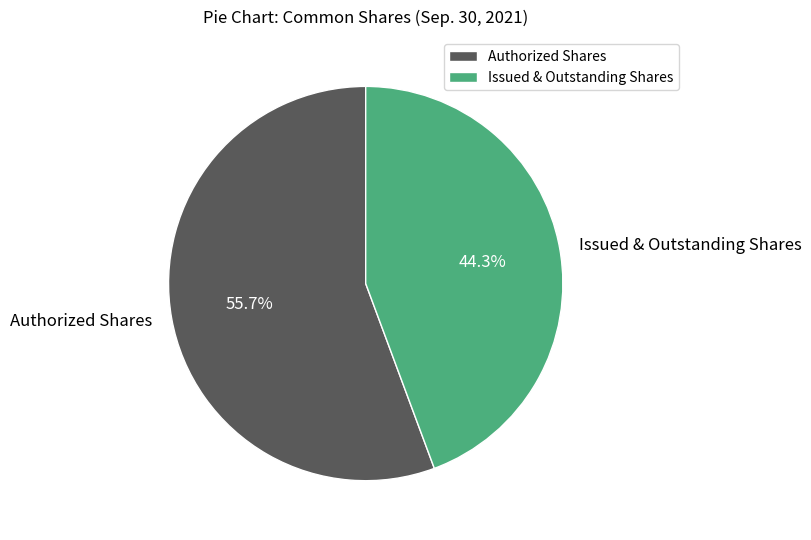

To the nearest percent, what is the difference between the largest and smallest slice percentages?

11%